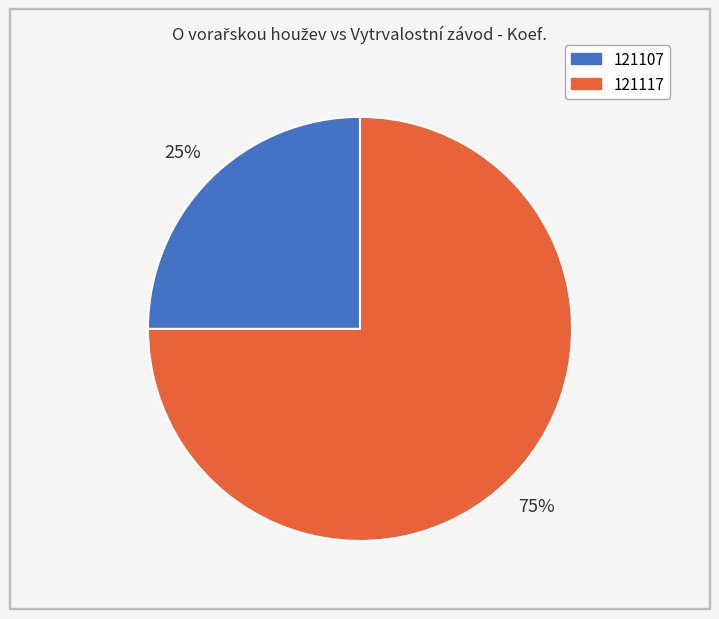

Rank the categories by value from lowest to highest.

121107, 121117